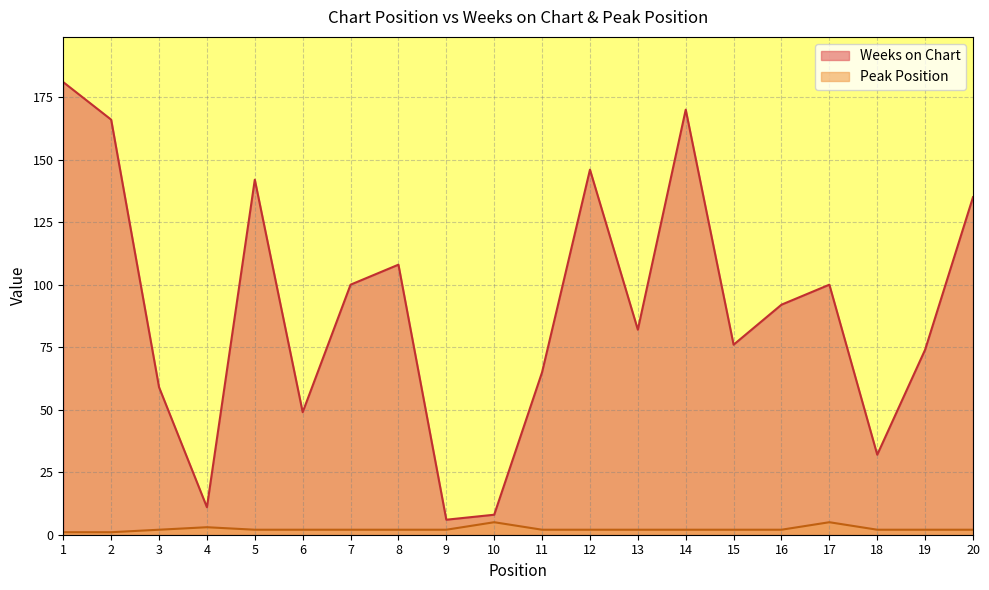

Which series has the largest total across all categories?

Weeks on Chart